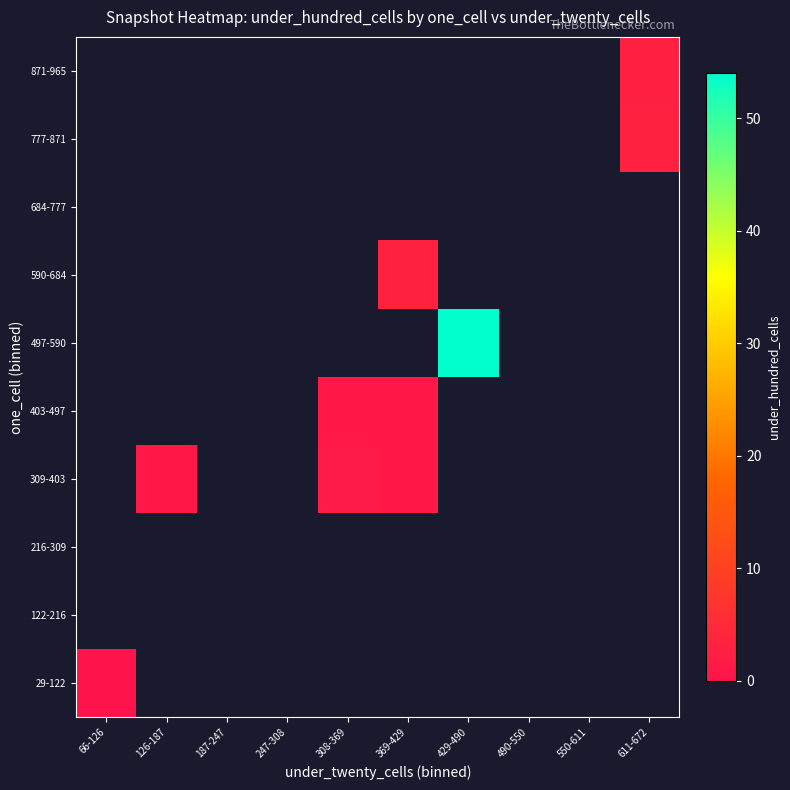

Is the value of 497-590 at 308-369 greater than the value of 684-777 at 66-126?

No